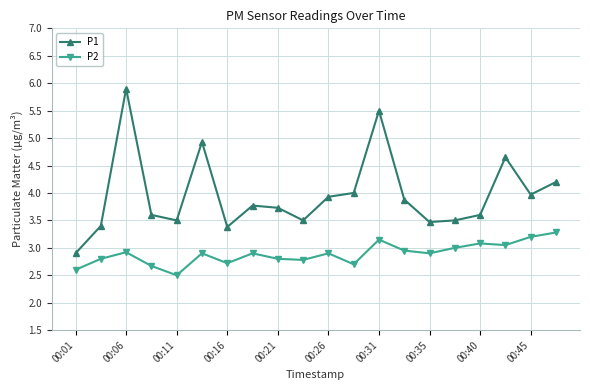

What is the maximum value for P2?

3.3